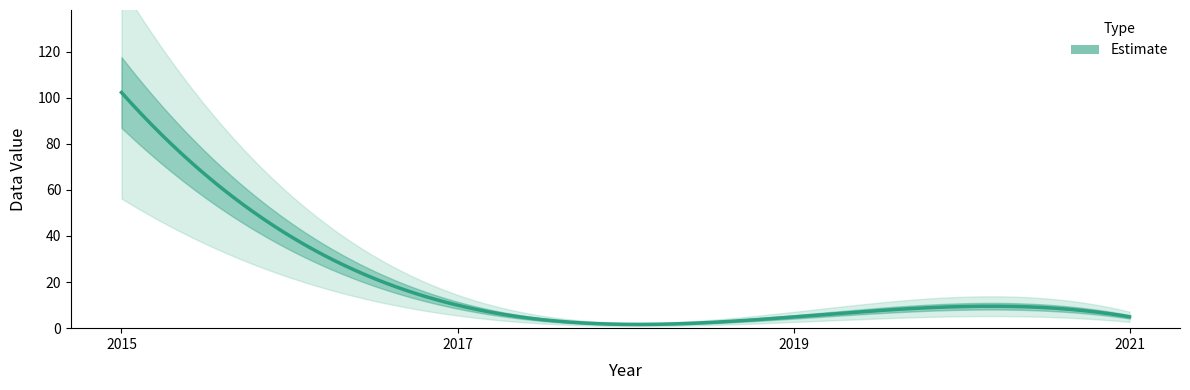

Reading right to left, what are all the values shown in this chart?

4.9	4.9	10.0	102.3